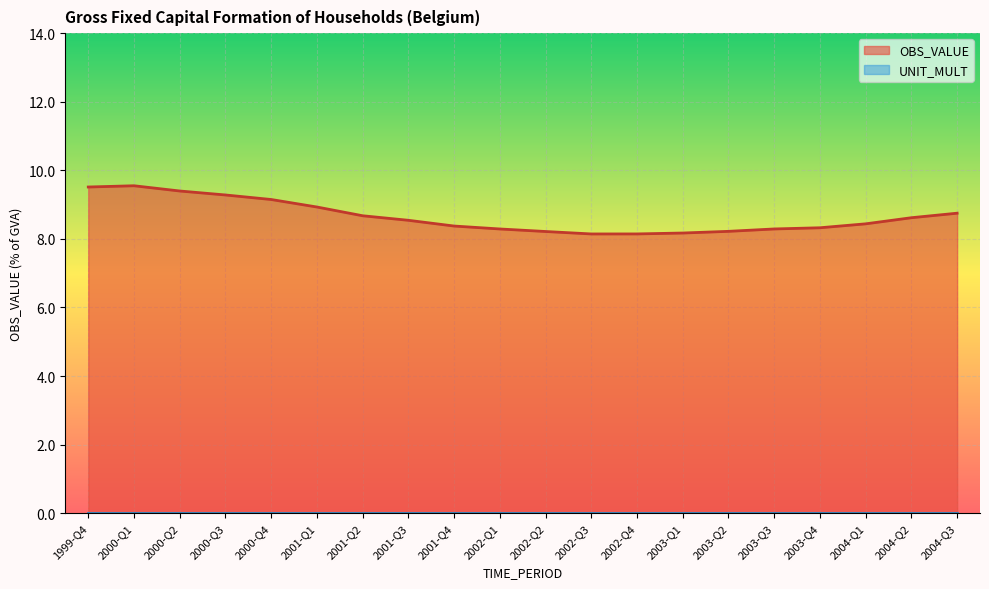

Between 2004-Q1 and 2002-Q4, which is larger?

2004-Q1